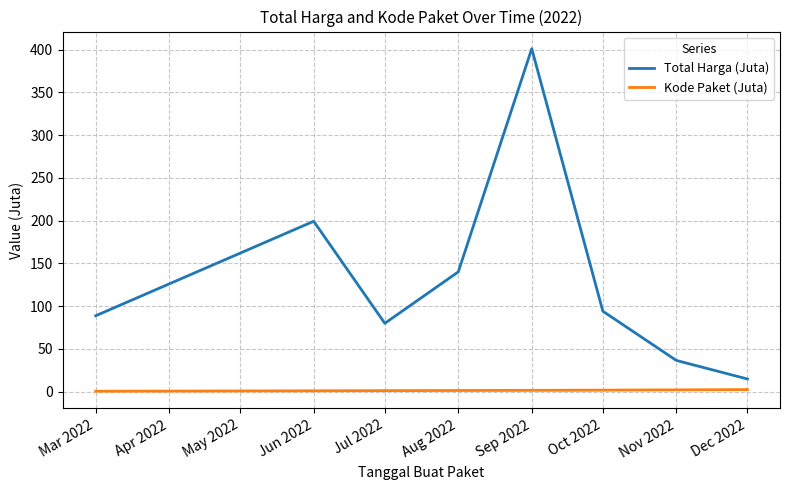

Is it true that Kode Paket (Juta) equals 1.5 at Sep 2022?

True